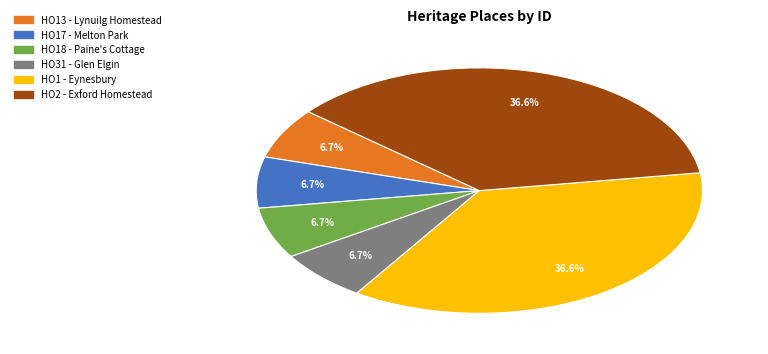

To the nearest percent, what is the difference between the HO18 - Paine's Cottage and HO1 - Eynesbury slice percentages?

30%